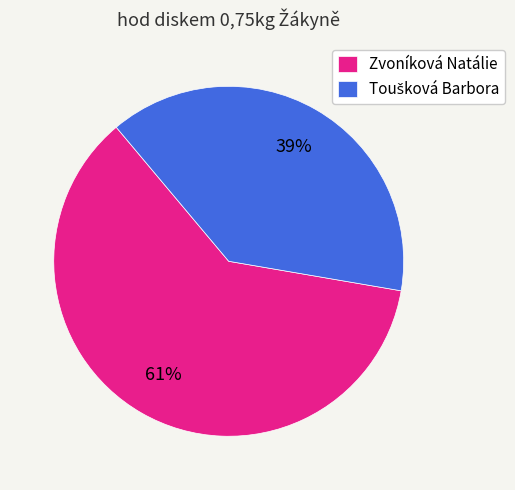

Count the number of slices in the pie.

2